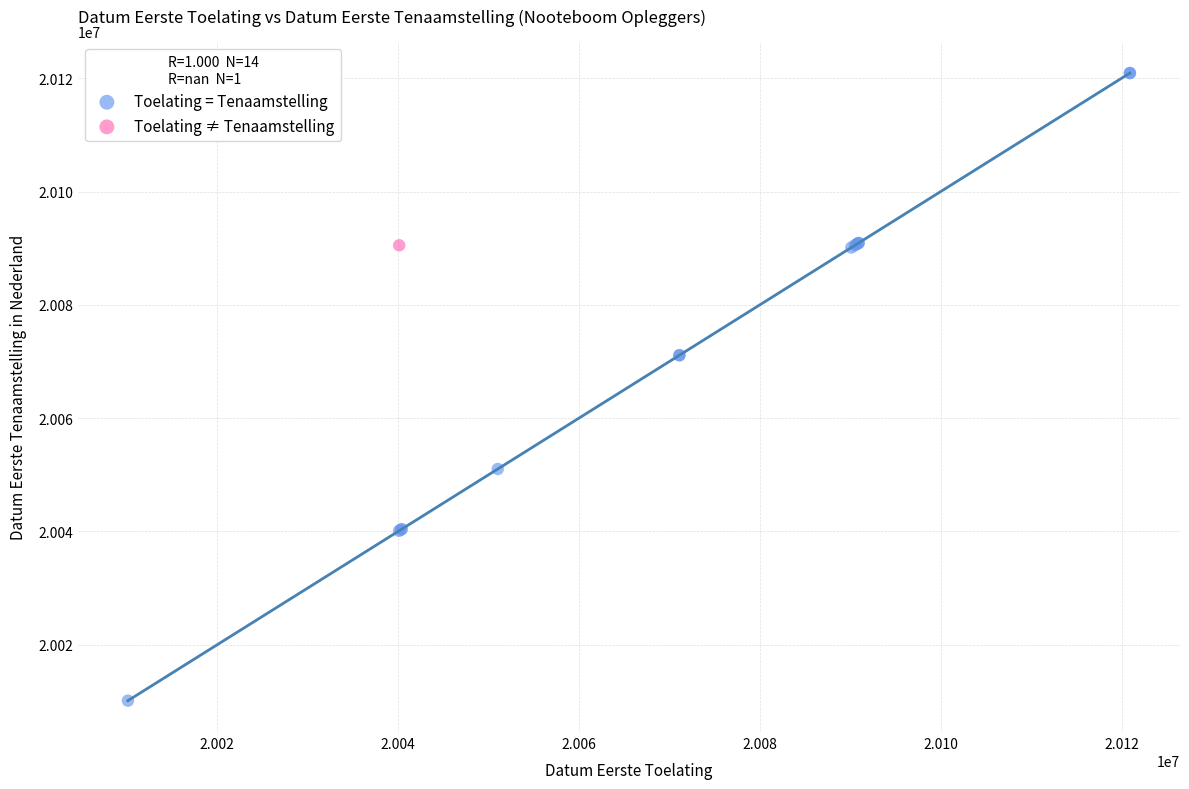

What are all the series names shown in the legend?

Toelating = Tenaamstelling, Toelating ≠ Tenaamstelling